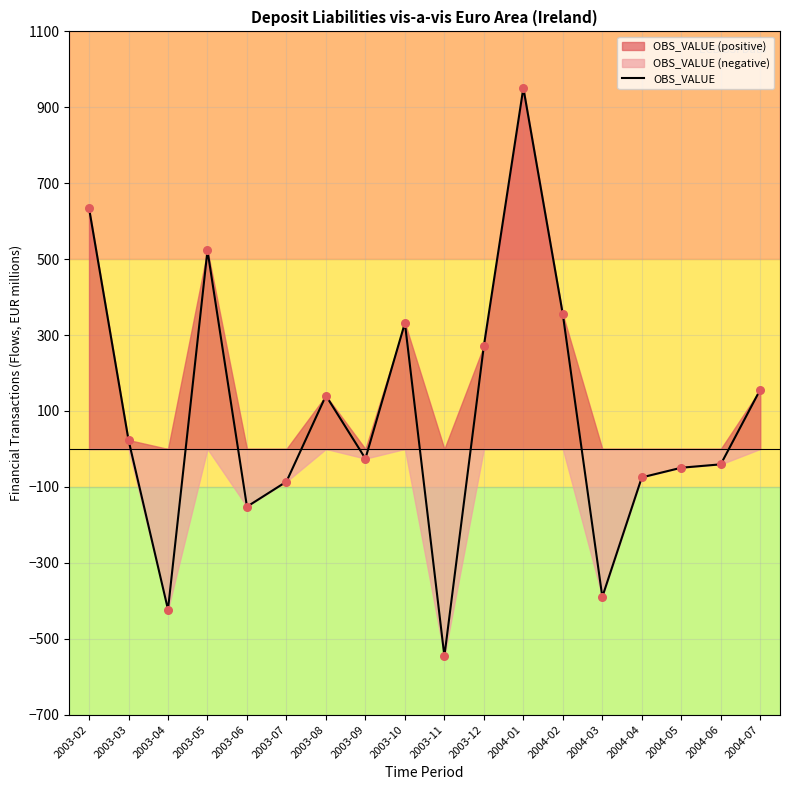

What is the change in value from 2003-02 to 2003-04?

-1057.6